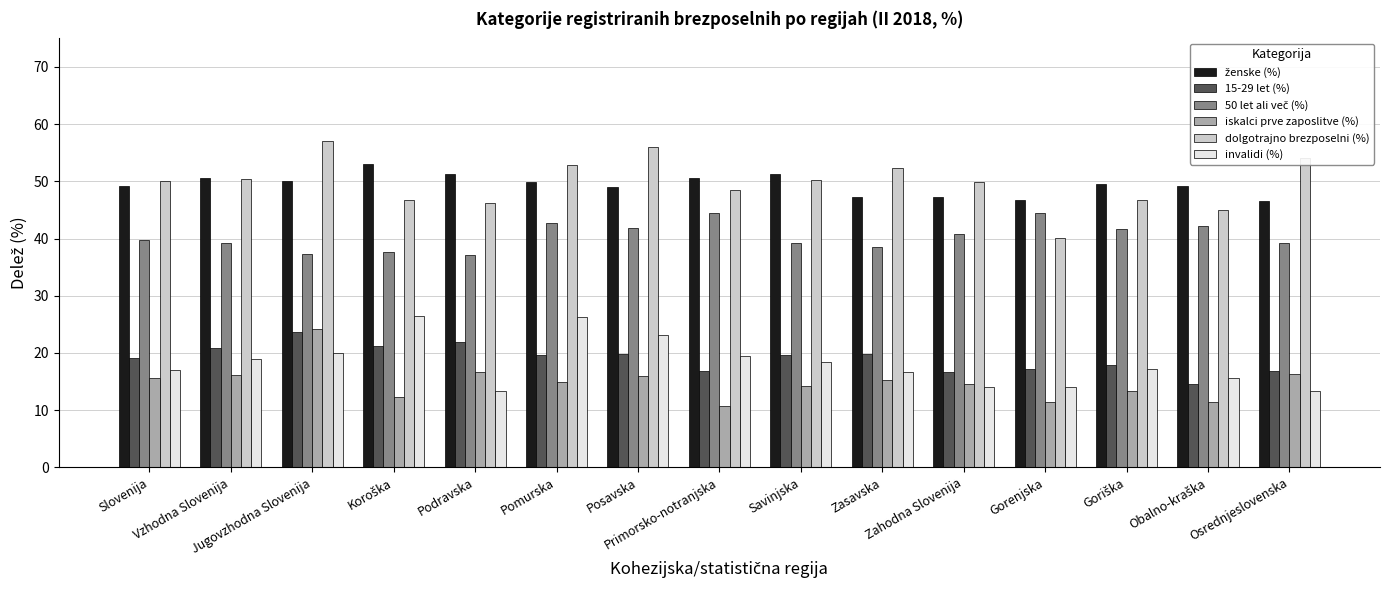

What is the sum of all iskalci prve zaposlitve (%) values?

223.4